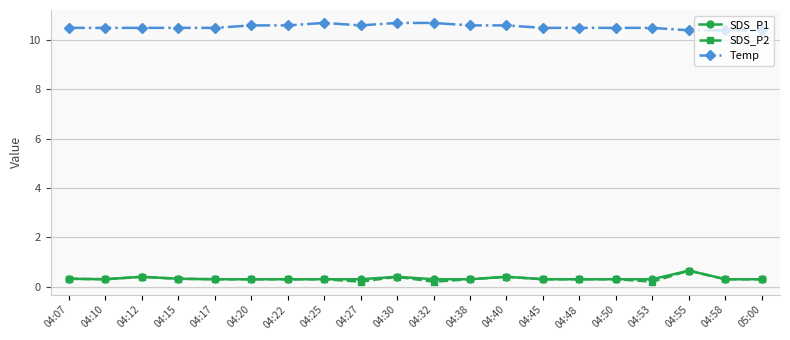

What is the label of the 2nd point from the right?

04:58